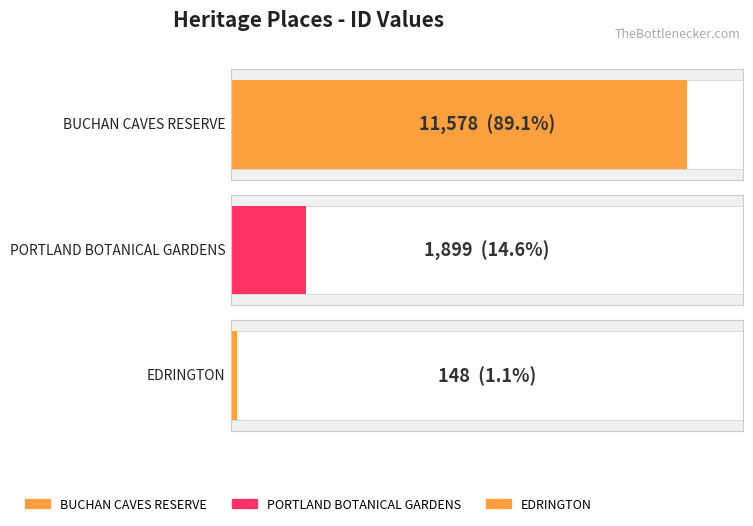

List the labels in order of value, smallest first.

EDRINGTON, PORTLAND BOTANICAL GARDENS, BUCHAN CAVES RESERVE